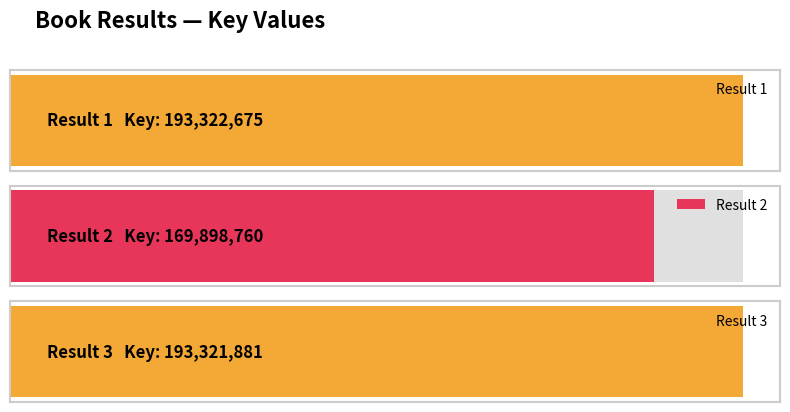

What is the value of the 2nd bar from the left?

169898760